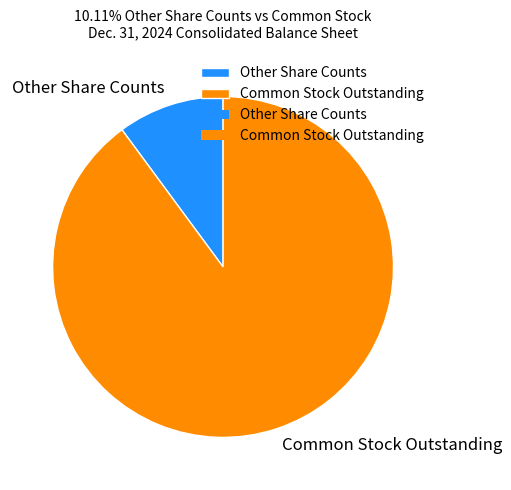

Is the sum of Other Share Counts and Common Stock Outstanding greater than half?

Yes